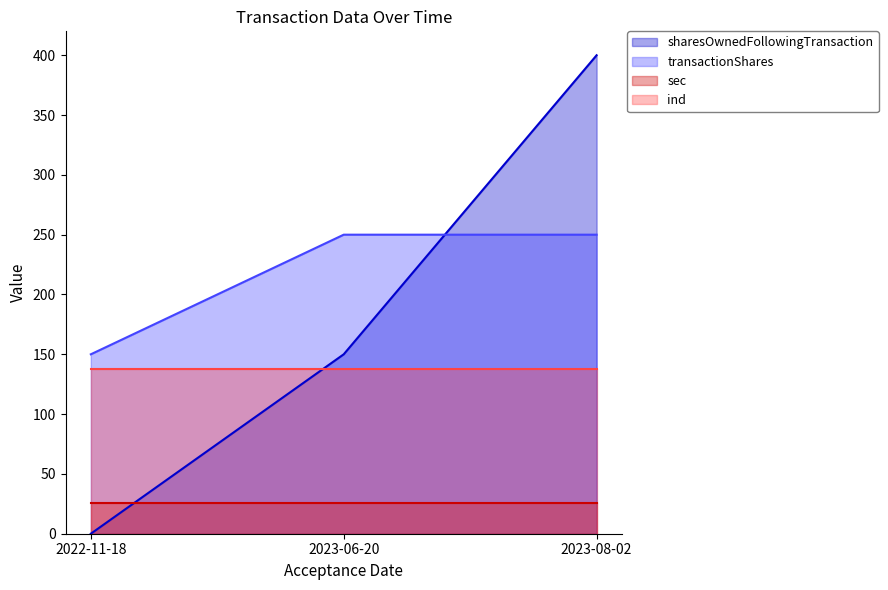

Rank the series by their average value, from lowest to highest.

sec, ind, sharesOwnedFollowingTransaction, transactionShares